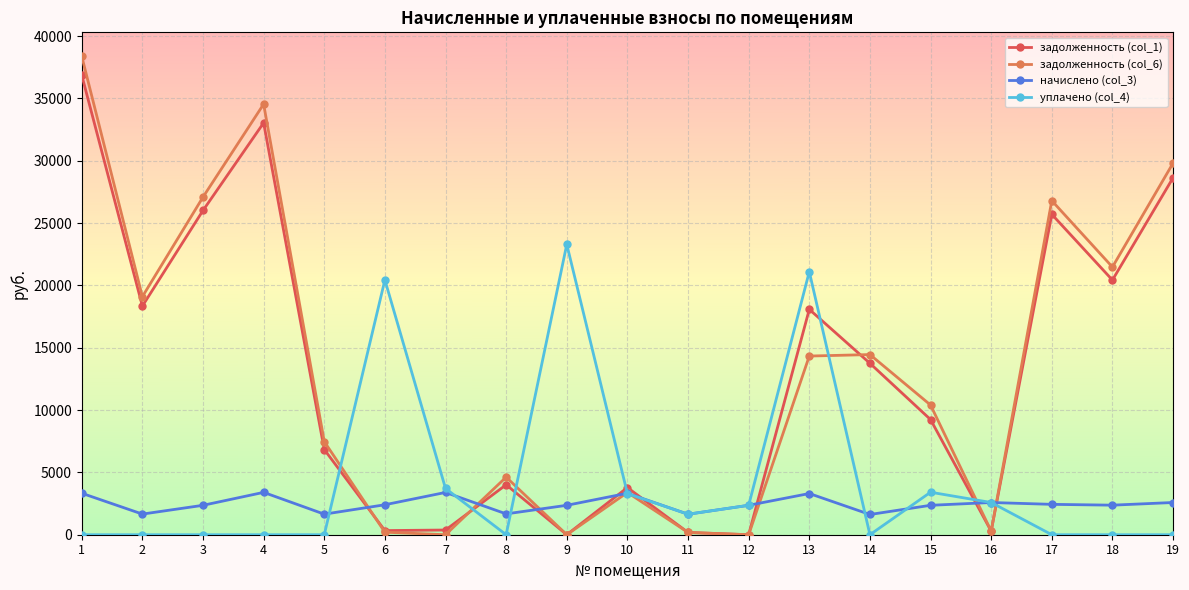

The value of уплачено (col_4) at 16 is 2584.0. True or false?

True